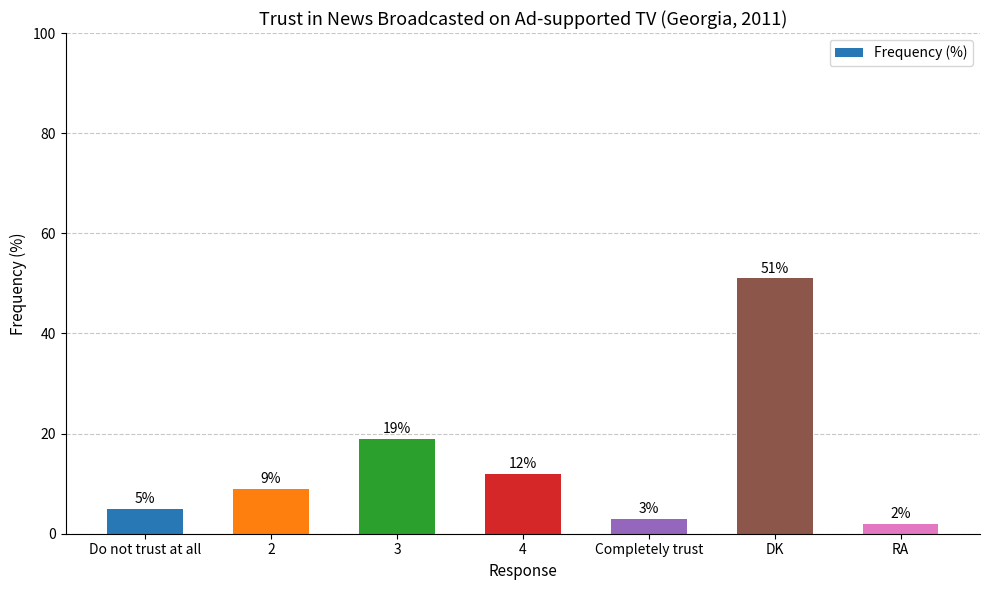

The value at 4 is 12. True or false?

True